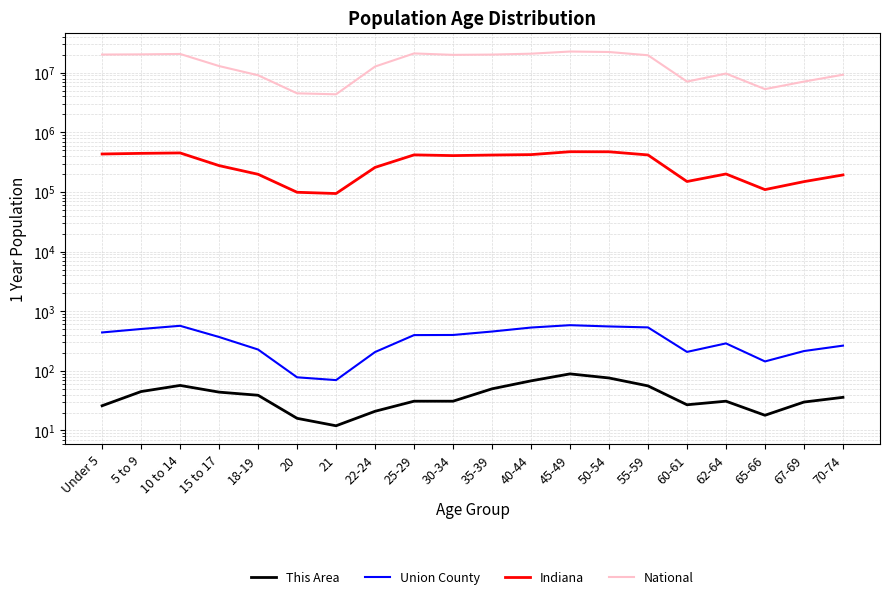

At which category does This Area reach its first local peak?

10 to 14